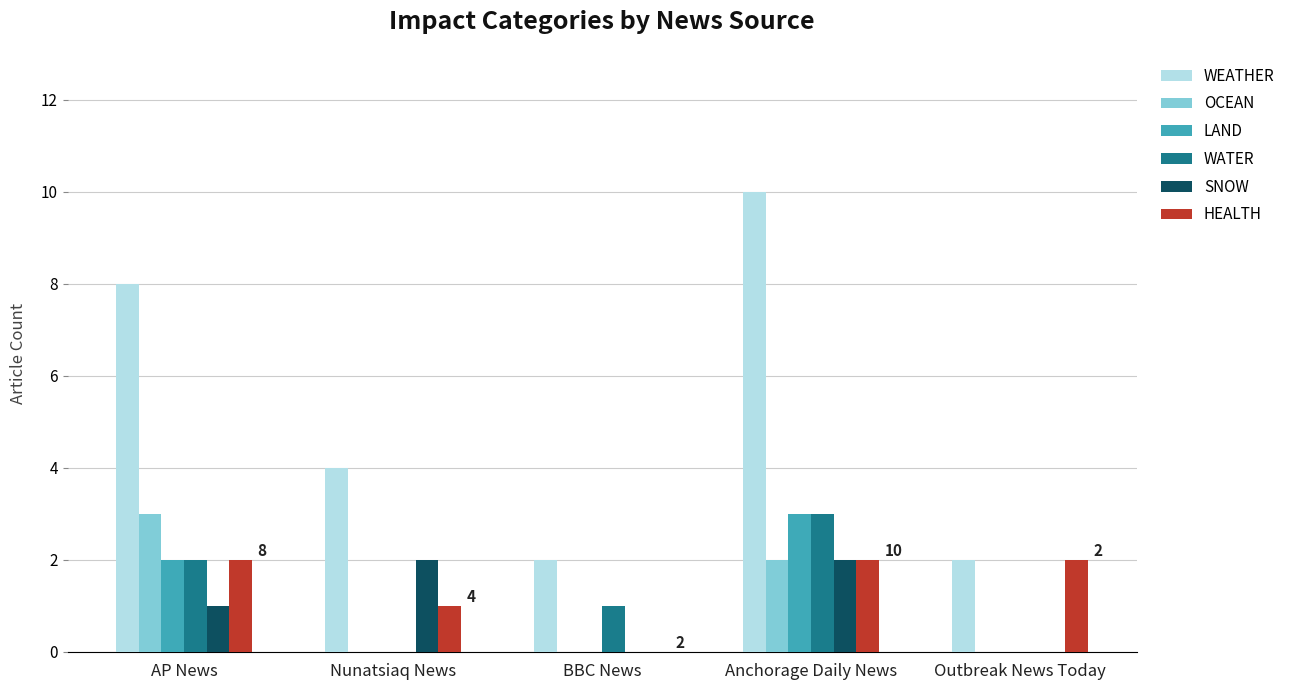

What is the sum of all HEALTH values?

7